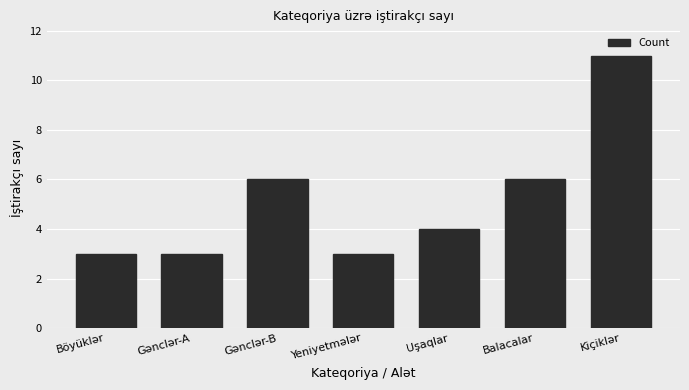

What is the smallest value displayed?

3